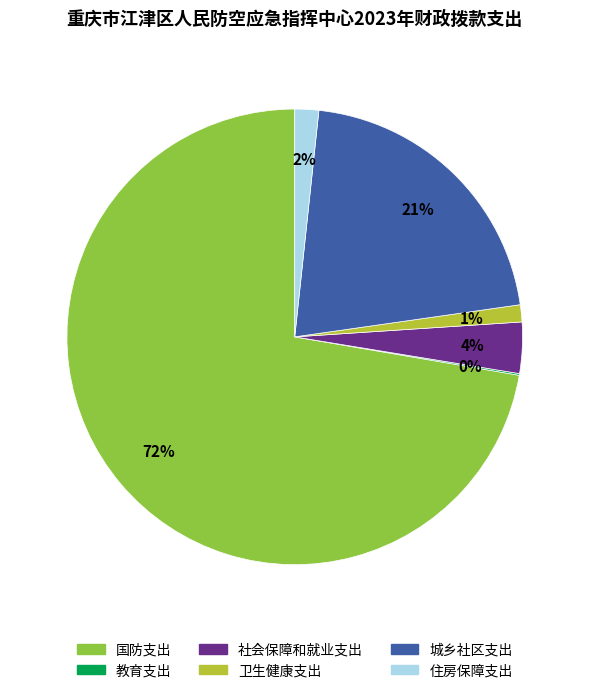

Is there any slice that represents more than half of the pie?

Yes